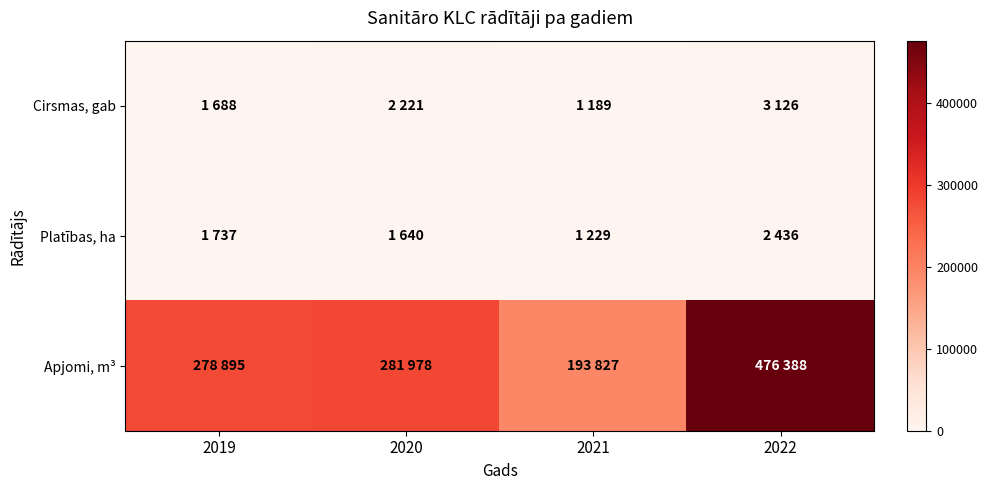

At which category is the sum across all series the highest?

2022